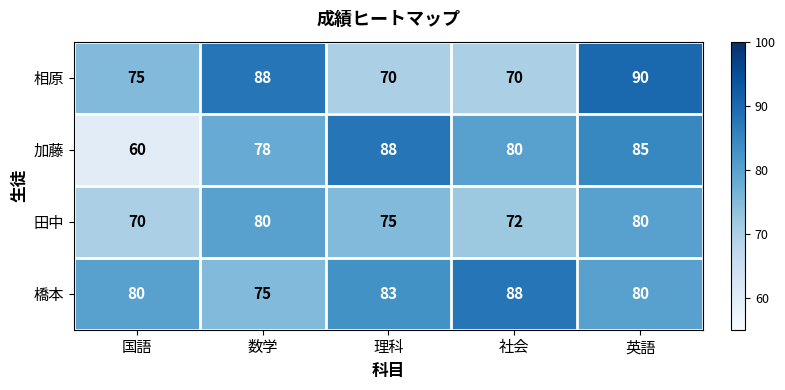

At which category is the sum across all series the highest?

英語